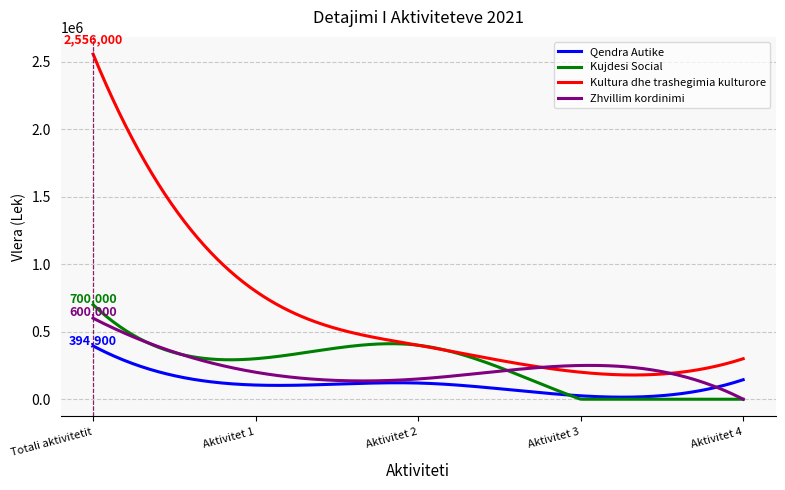

What is the difference between the maximum and minimum values in the Kujdesi Social series?

700000.0